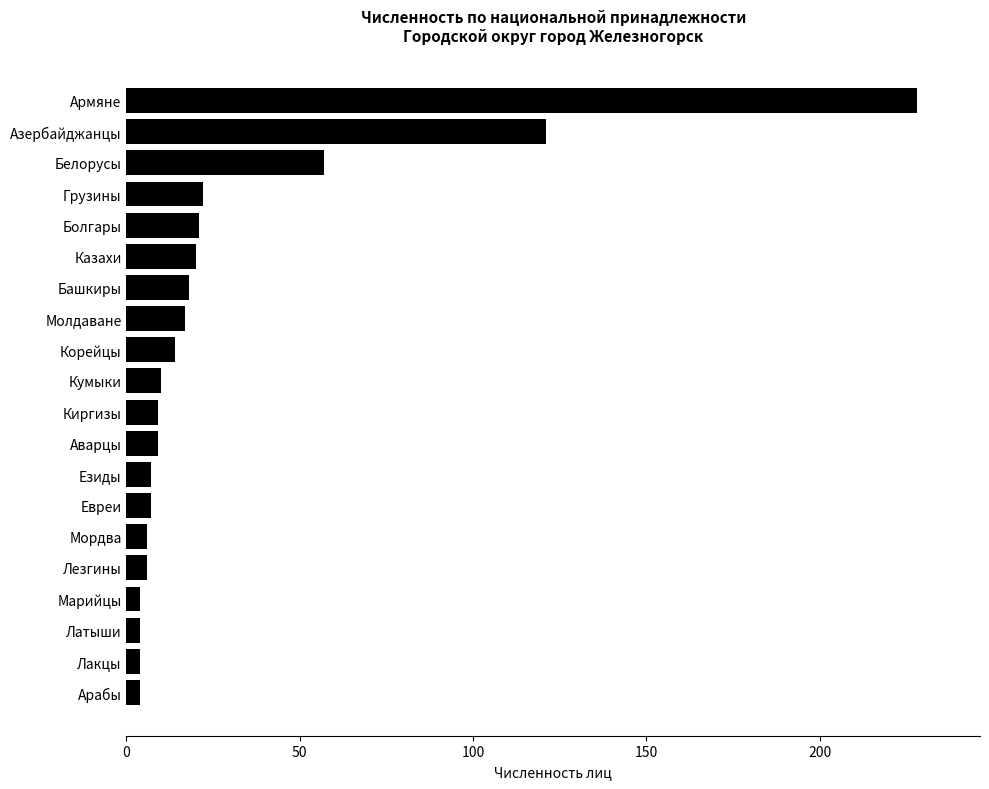

How many bars are there in total?

20